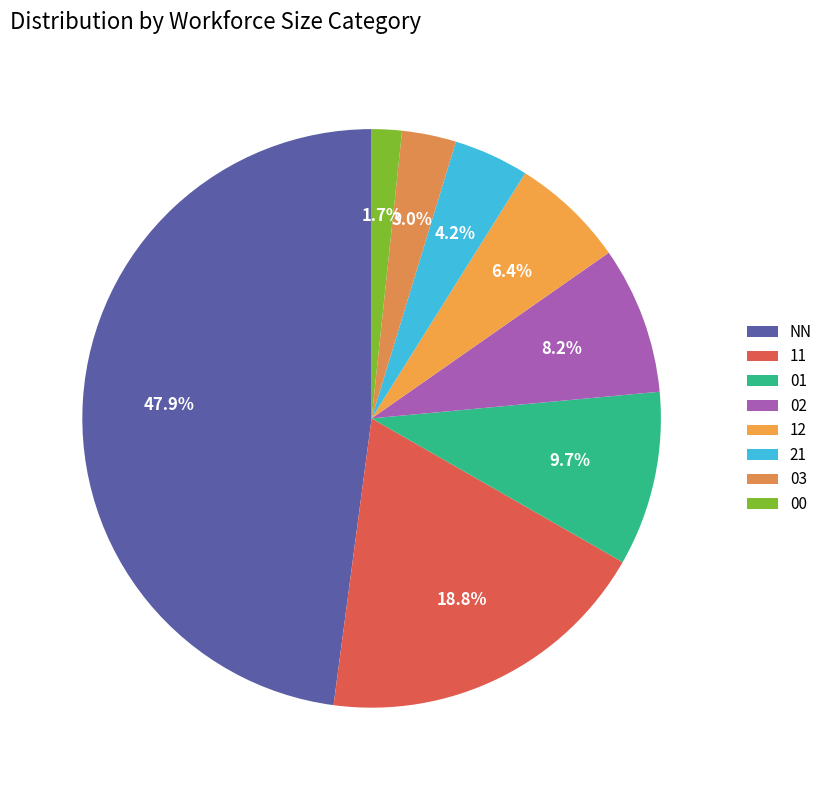

The 00 slice represents 2% of the pie. True or false?

True